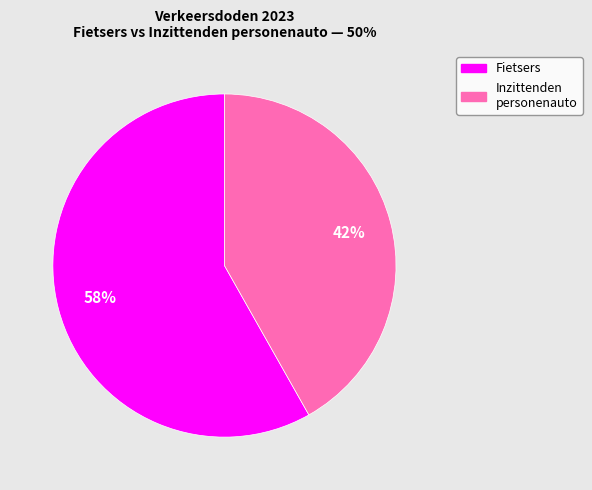

Does any single category account for the majority?

Yes